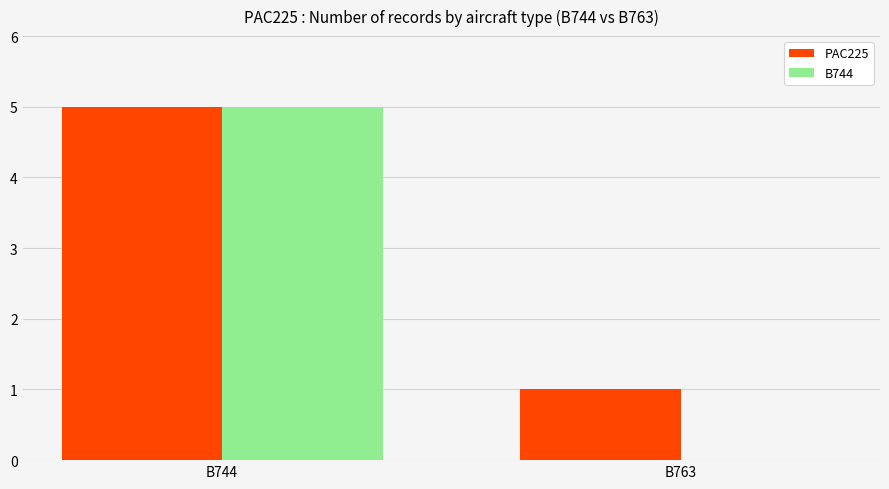

What is the highest value of the B744 series?

5